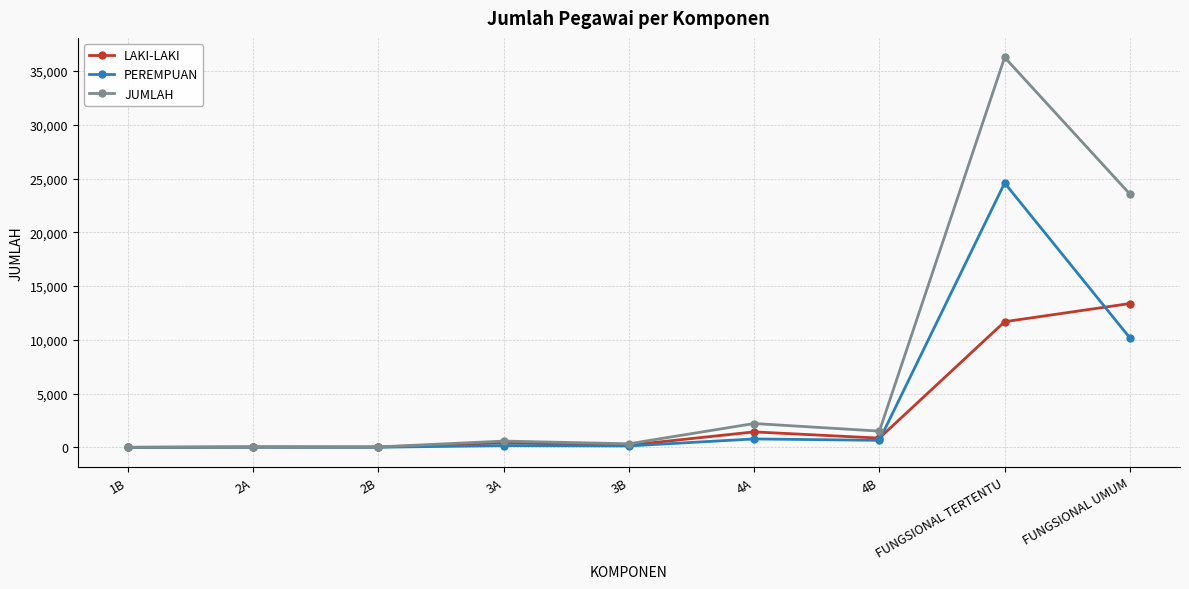

Which series has the widest spread of values?

JUMLAH